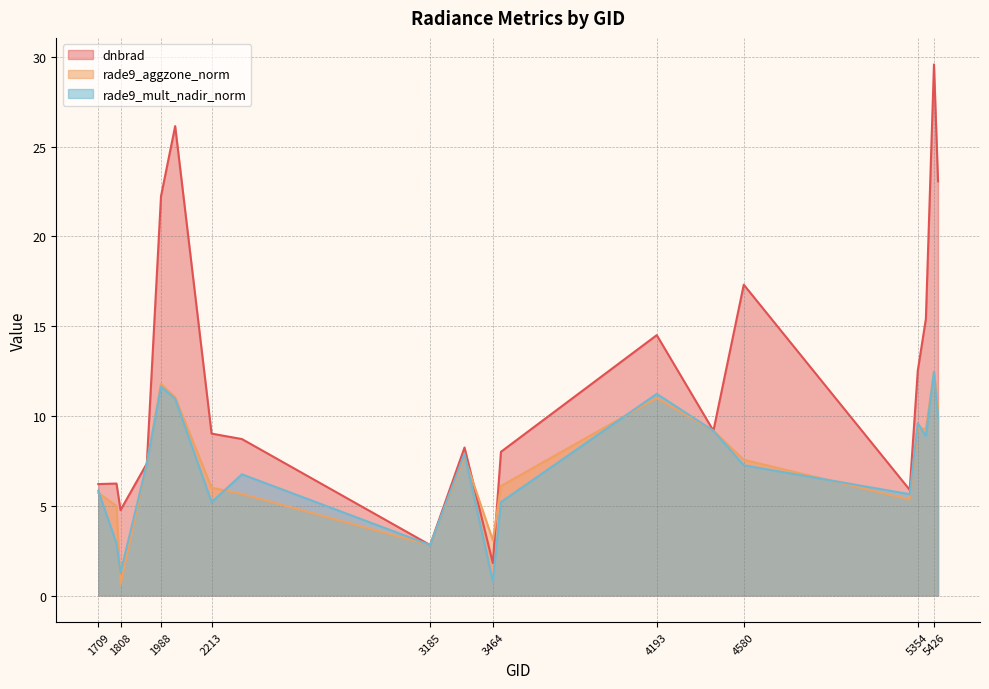

Which series ends up on top after the final intersection of dnbrad and rade9_aggzone_norm?

dnbrad